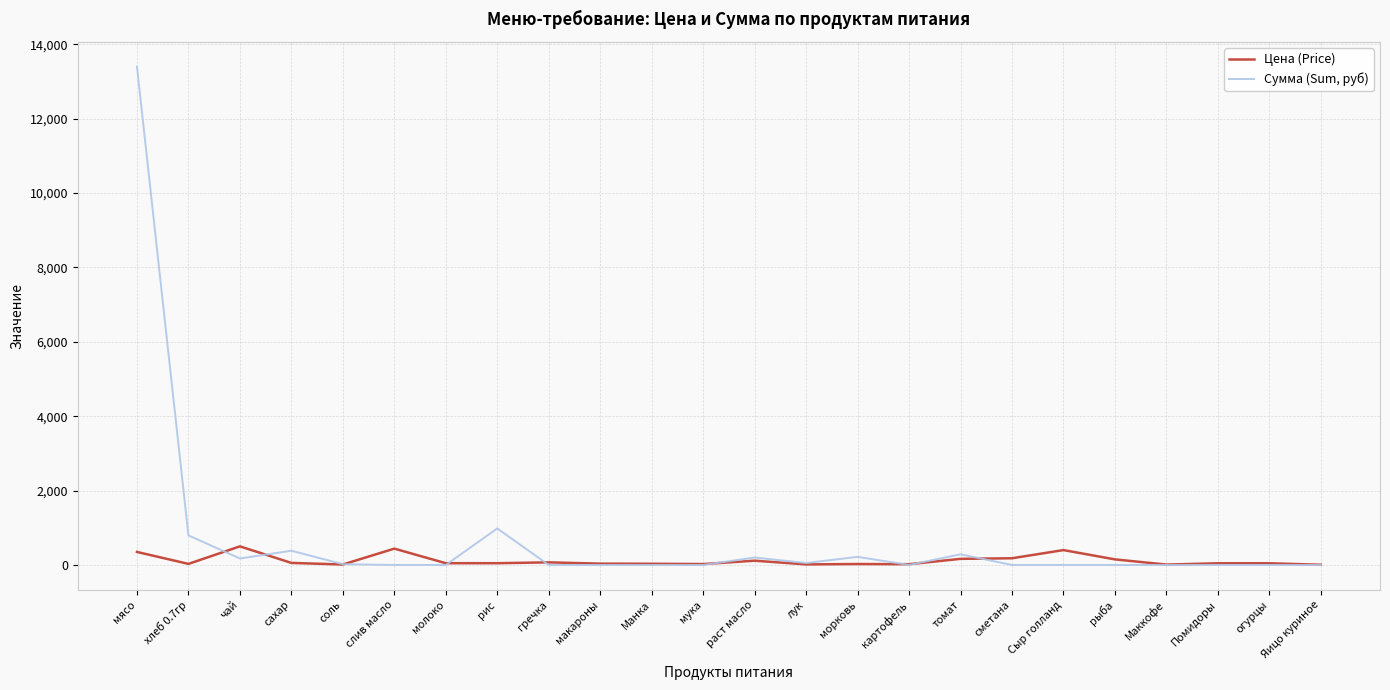

True or false: Цена (Price) and Сумма (Sum, руб) cross at least once.

True